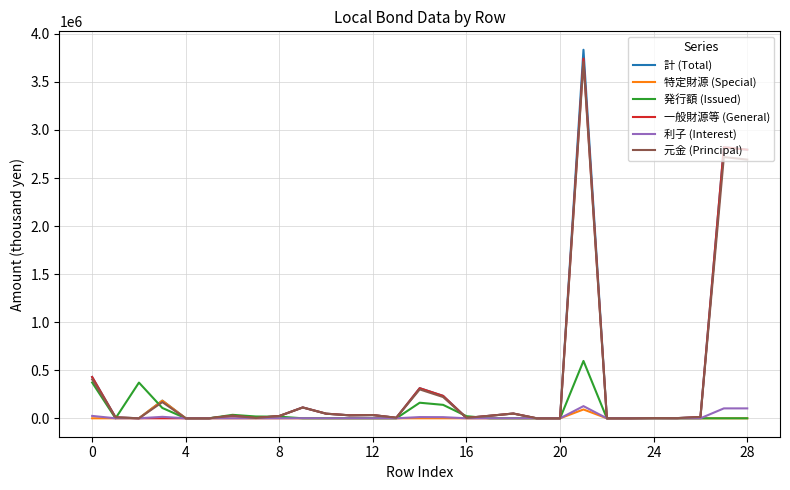

What is the greatest value displayed?

3834938